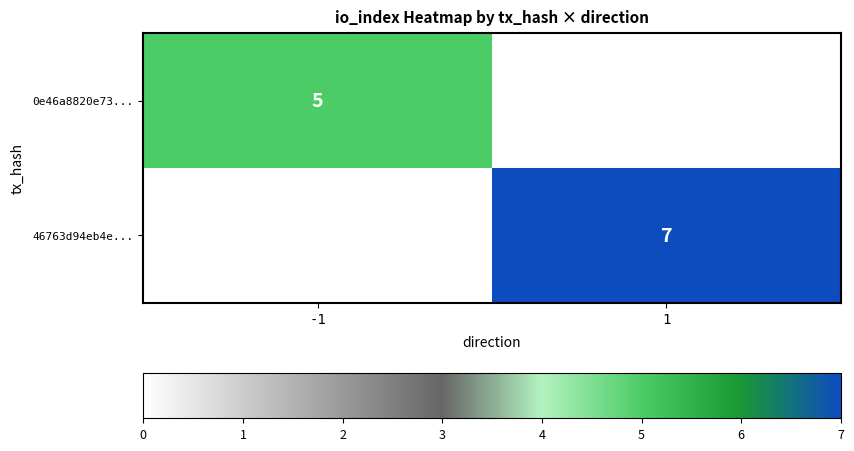

True or false: 0e46a8820e73... has a value of 9 at -1.

False